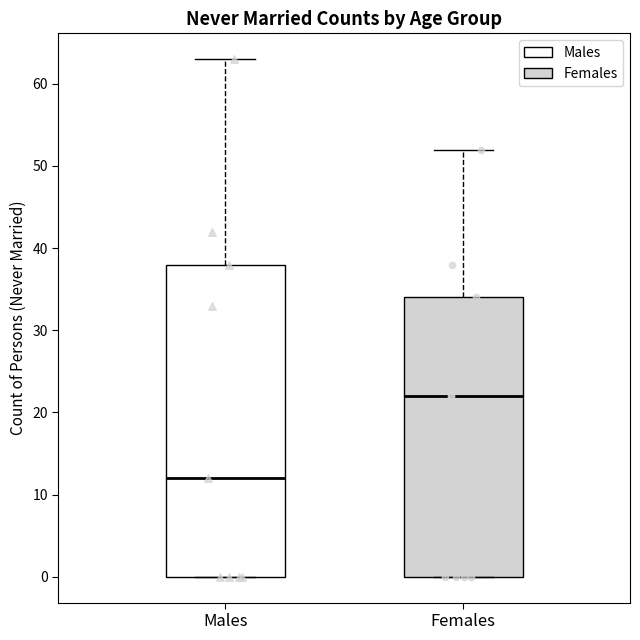

Reading left to right, read every box against the y-axis: the position of its median line, the range the box covers, and the ends of its whiskers. The values are not printed on the chart, so give them approximately, as read against the axis.

Males: median 12, box 0 to 38, whiskers 0 to 63
Females: median 22, box 0 to 34, whiskers 0 to 52